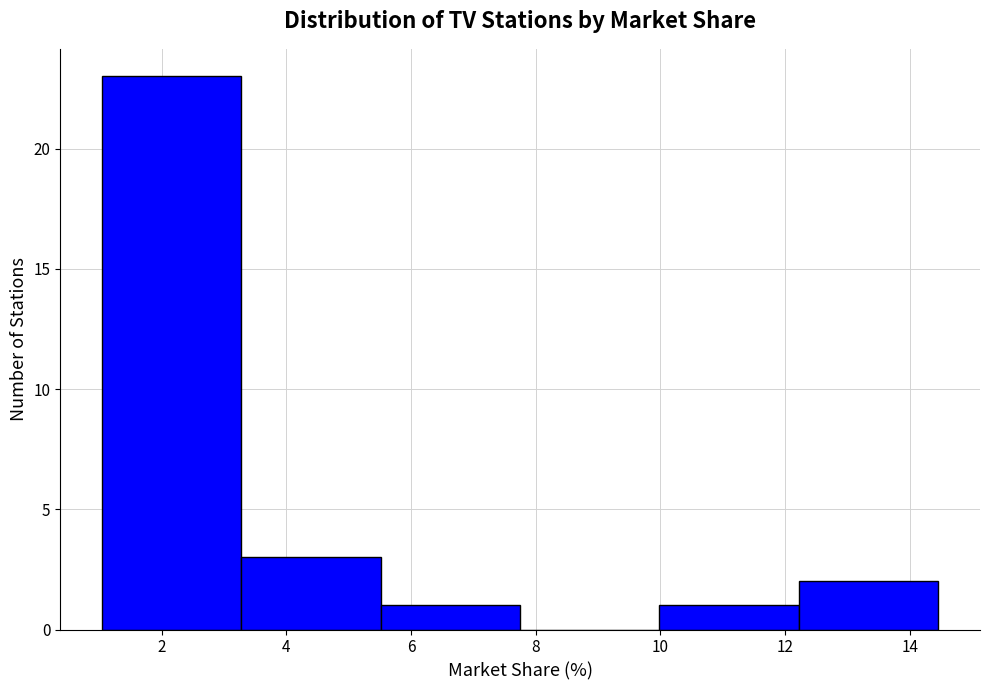

Reading left to right, list every bar in this chart as the range it spans on the x-axis followed by its height. Neither the bar edges nor the heights are printed on the chart, so give them approximately, as read against the axes.

1.0 to 3.2: 23
3.2 to 5.6: 3
5.6 to 7.8: 1
7.8 to 10.0: 0
10.0 to 12.2: 1
12.2 to 14.4: 2